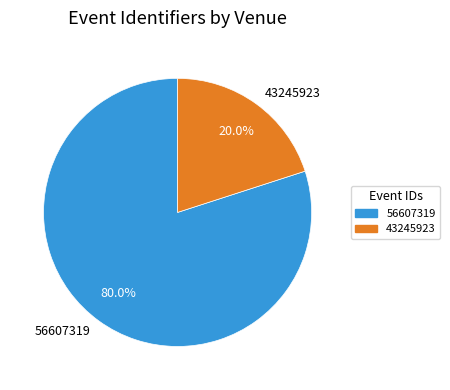

To the nearest percent, what portion does 43245923 represent?

20%